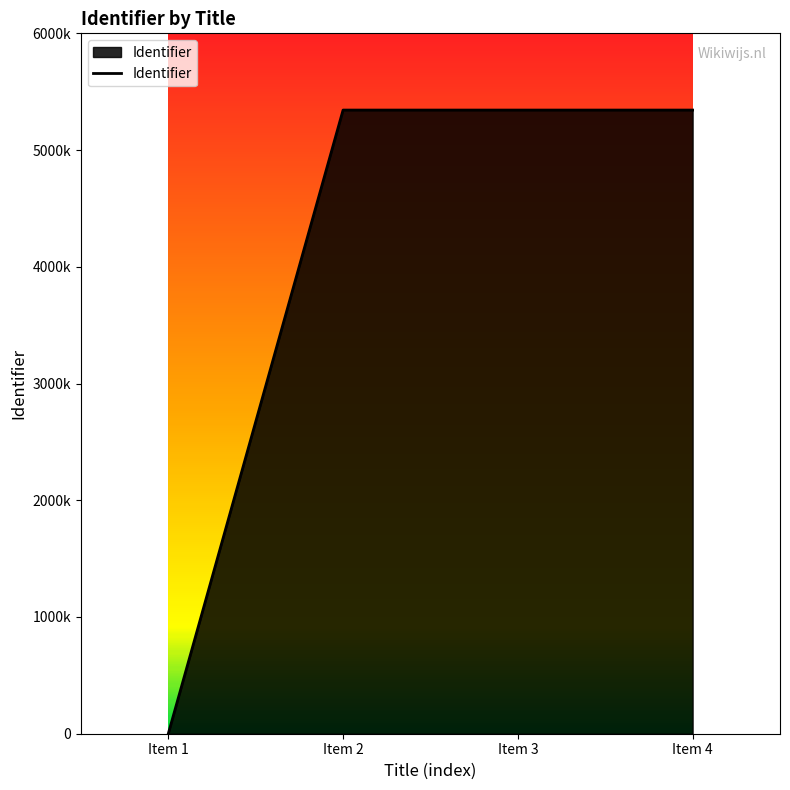

Is this an area chart (filled region under the line)?

Yes